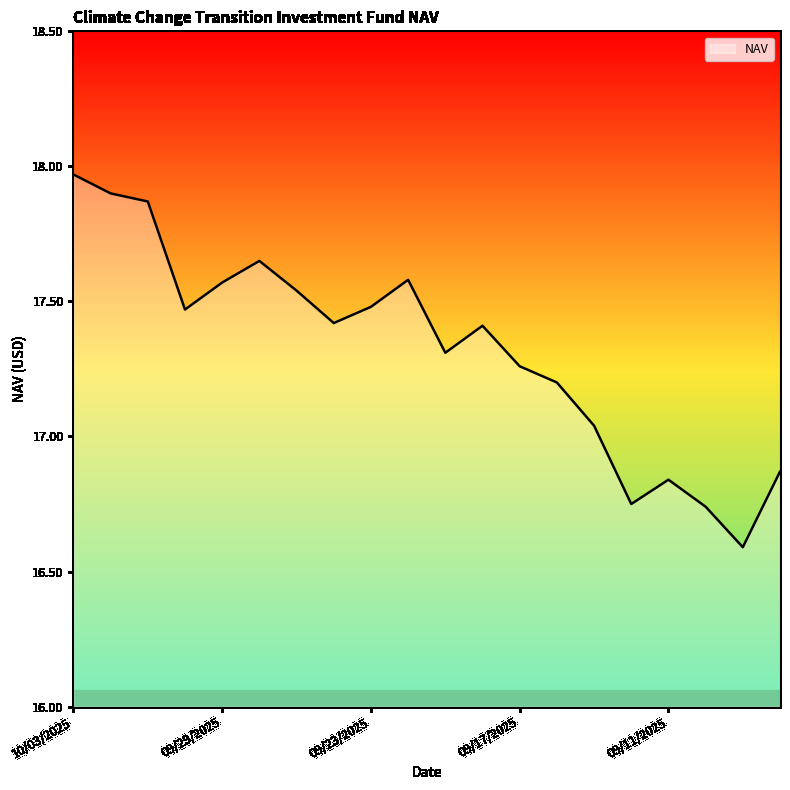

How many interior local valleys (lower than both neighbors) does the data have?

5